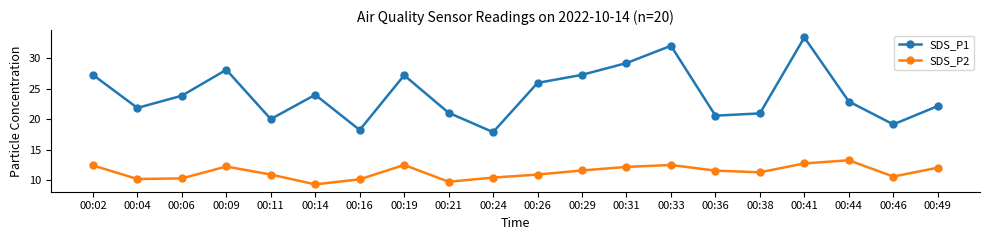

What is the difference between the highest and lowest values at 00:49?

10.1